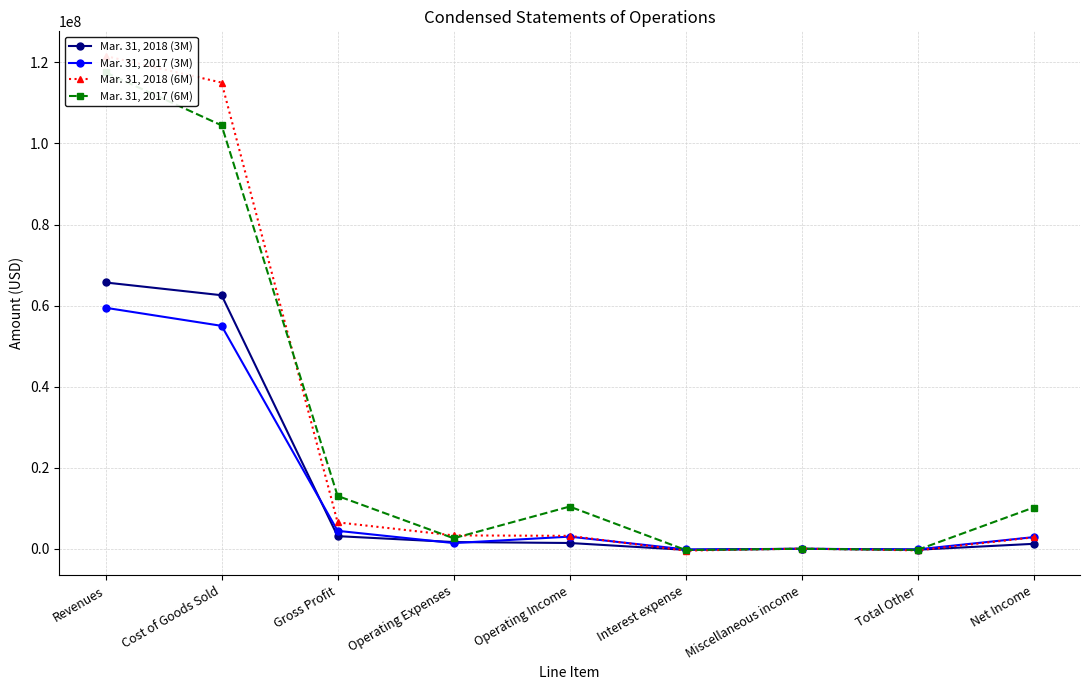

Where do Mar. 31, 2017 (3M) and Mar. 31, 2018 (6M) first cross each other?

Operating Income and Interest expense